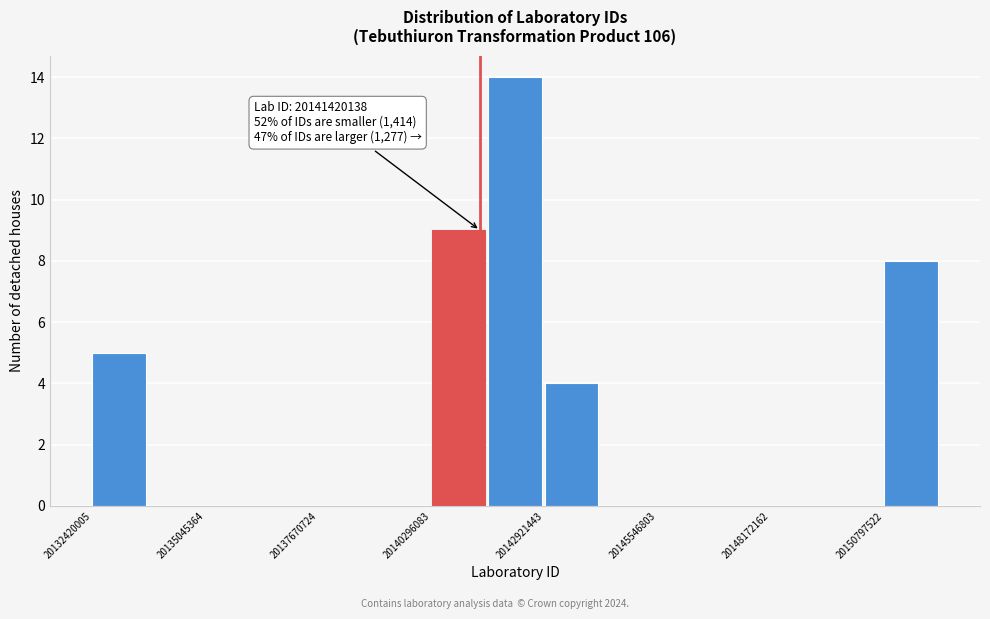

Around what value on the x-axis is the tallest bar? Give the approximate position of its centre, as read against the axis.

20142000000